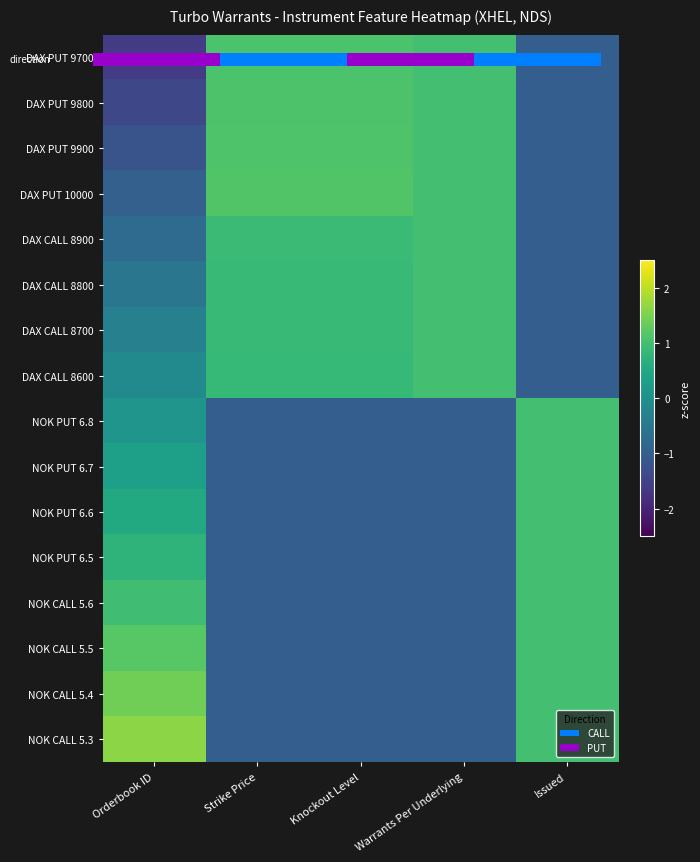

Between Orderbook ID and Knockout Level, which is larger?

Knockout Level